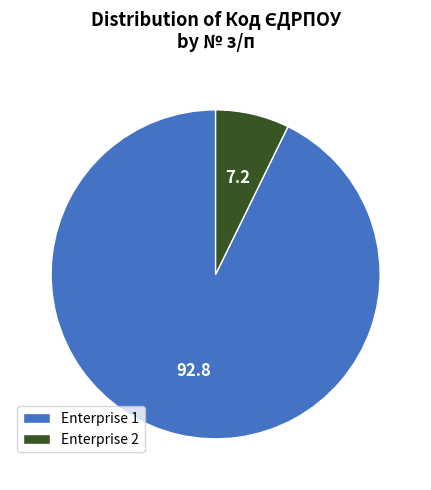

What is the smallest slice in the pie chart?

Enterprise 2